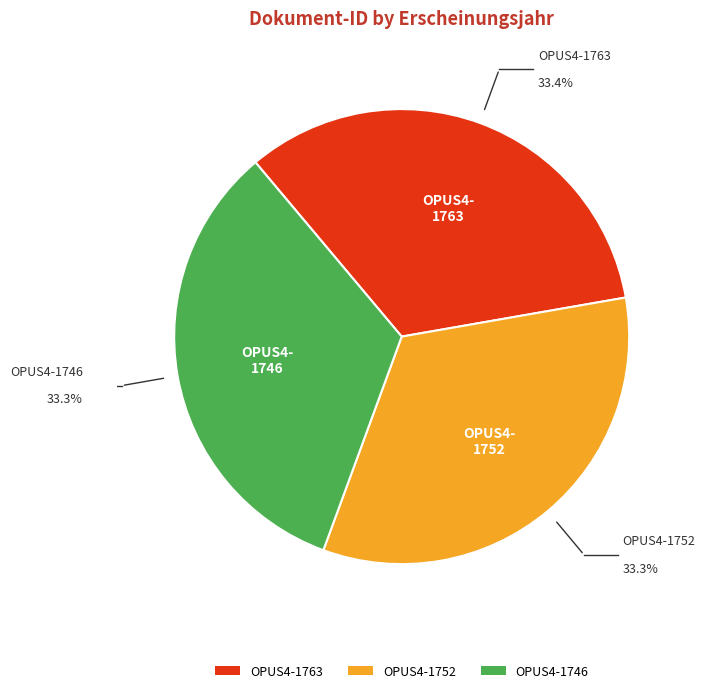

What is the ratio of the value at OPUS4-1752 to the value at OPUS4-1746?

1.0